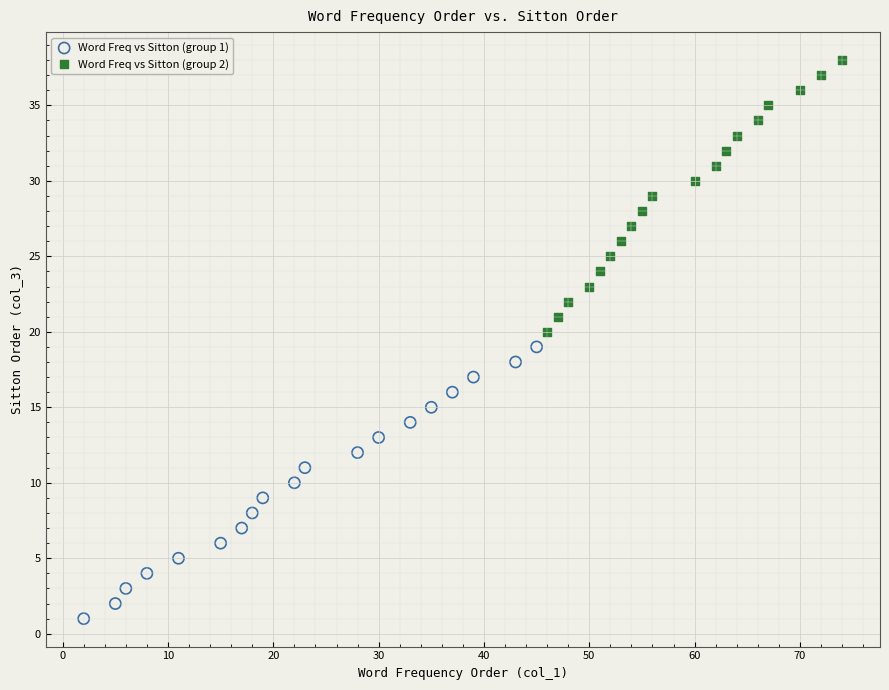

What are all the series names shown in the legend?

Word Freq vs Sitton (group 1), Word Freq vs Sitton (group 2)